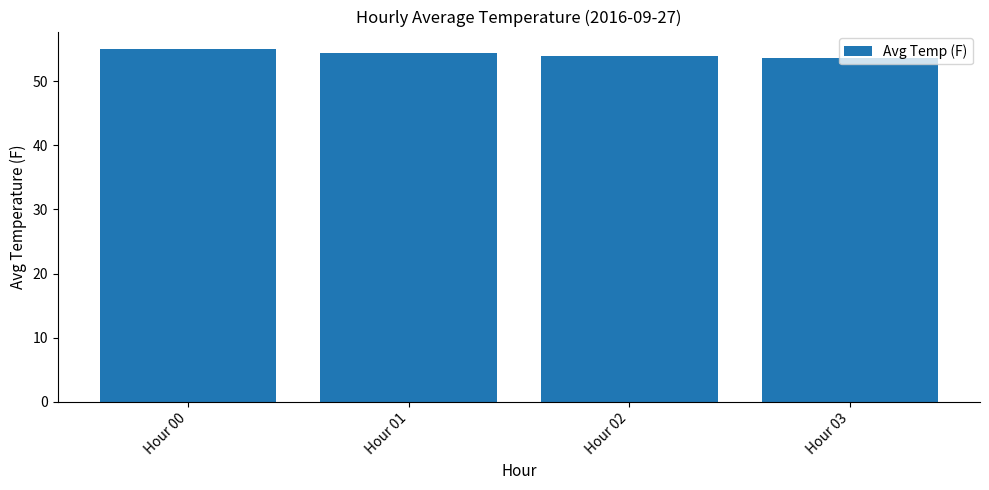

True or false: the data shows 54.4 at Hour 01.

True